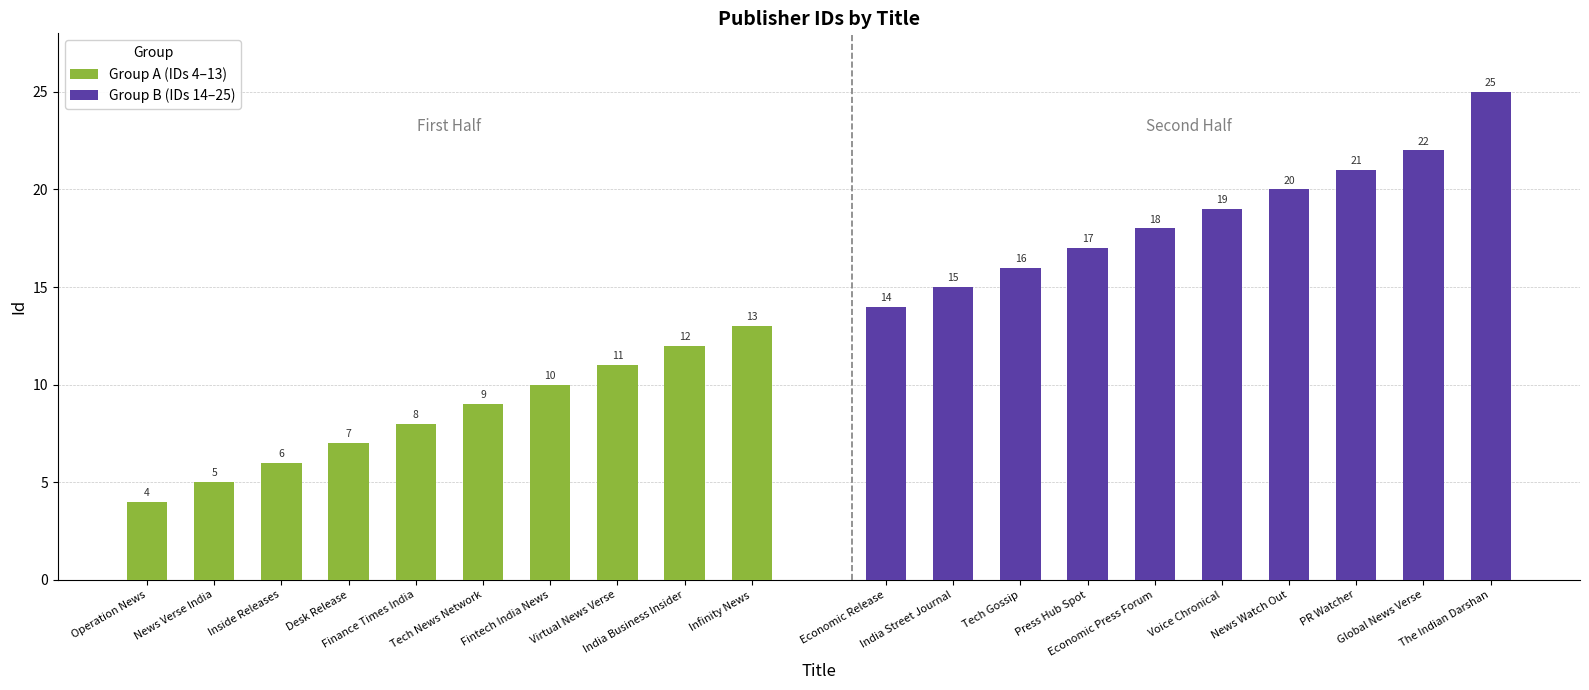

What is the average value of the Group B (IDs 14–25) series?

19